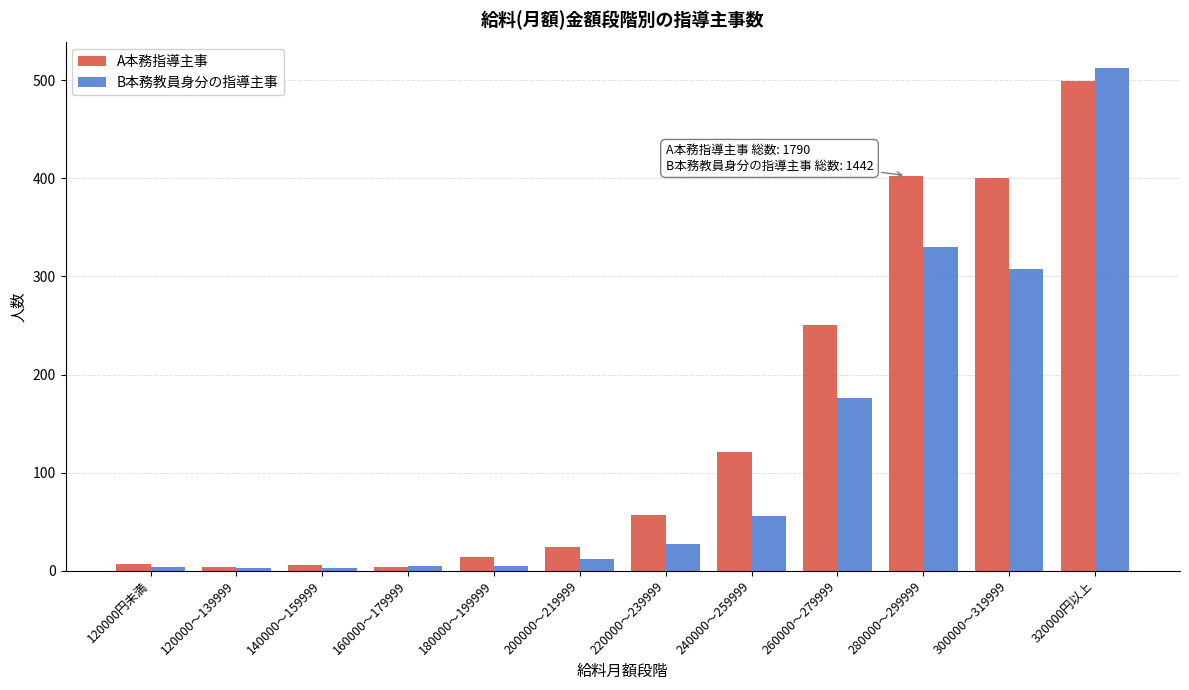

At which label is B本務教員身分の指導主事 closest to 258?

300000～319999